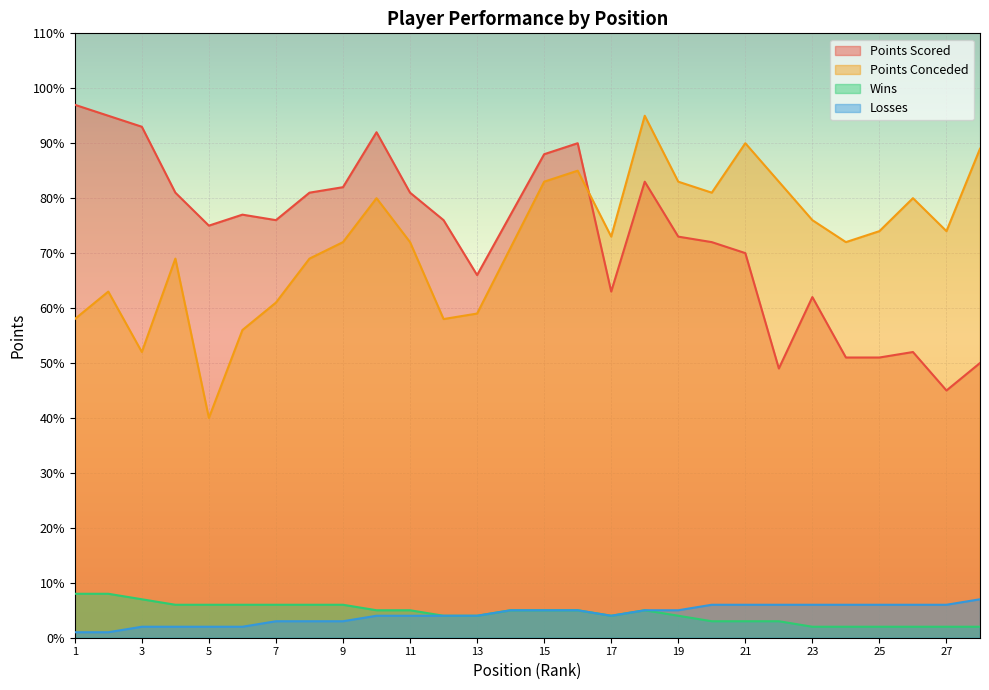

Does the chart display data point markers on the line(s)?

No